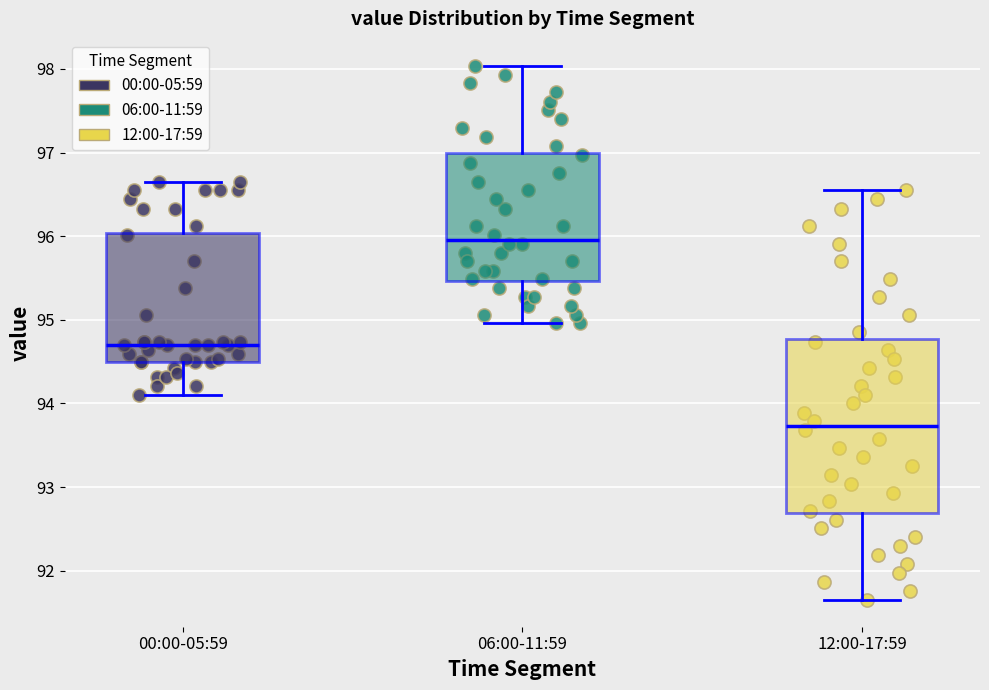

Where does the median line of the box for 00:00-05:59 sit on the y-axis? The values are not printed on the chart, so give them approximately, as read against the axis.

94.7